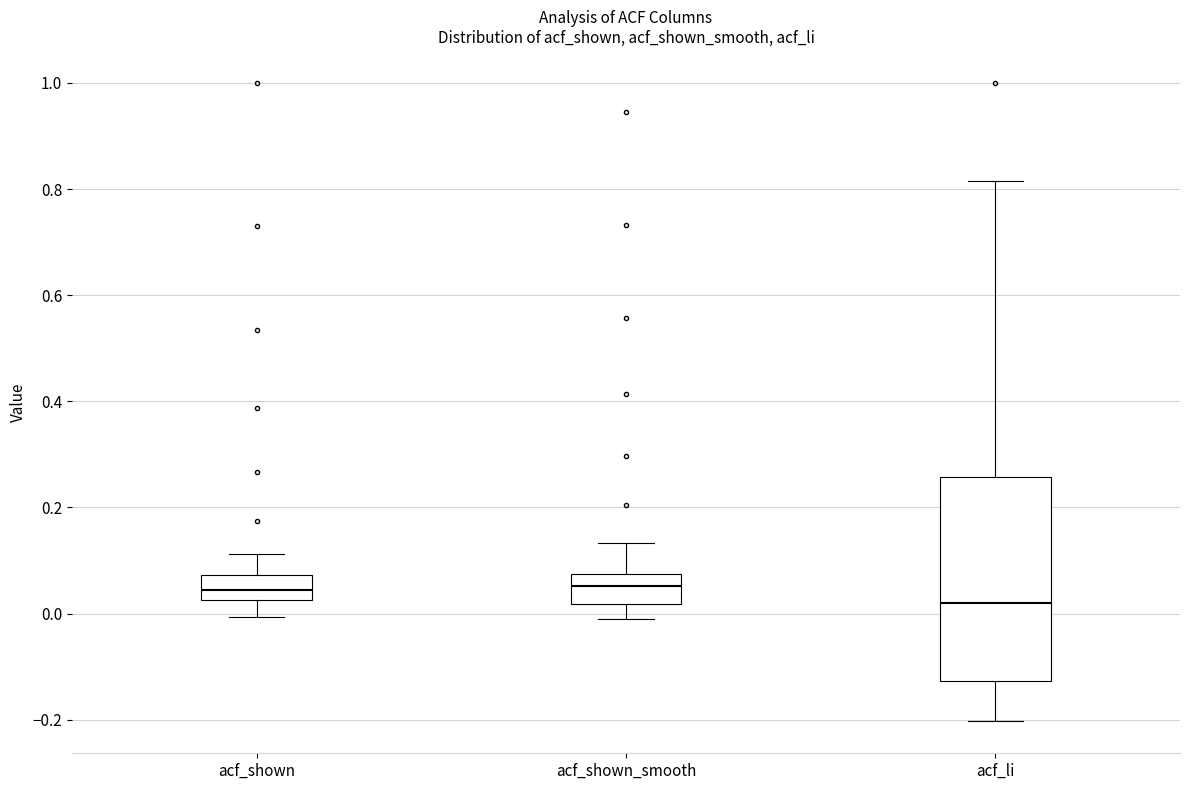

Comparing the boxes themselves (not the whiskers), which one is the tallest?

acf_li